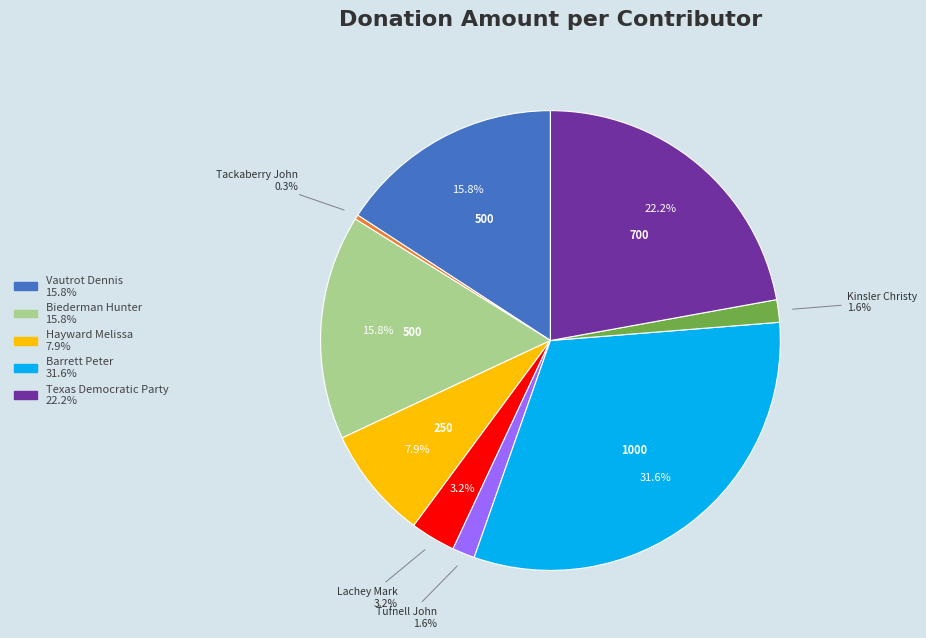

Rank the categories by value from lowest to highest.

Tackaberry John, Tufnell John, Kinsler Christy, Lachey Mark, Hayward Melissa, Vautrot Dennis, Biederman Hunter, Texas Democratic Party, Barrett Peter